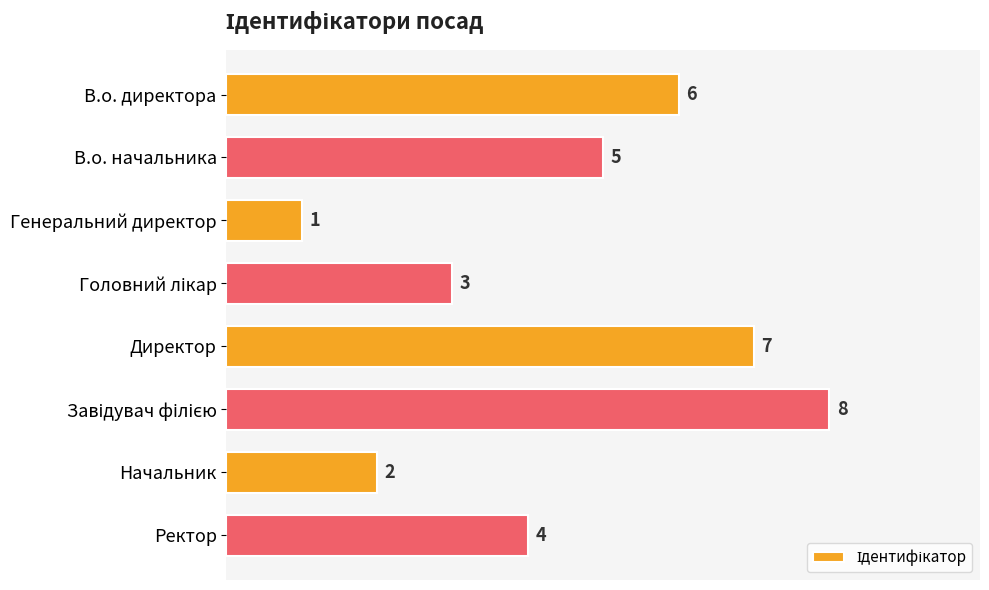

Reading top to bottom, extract all data points from this chart.

6	5	1	3	7	8	2	4